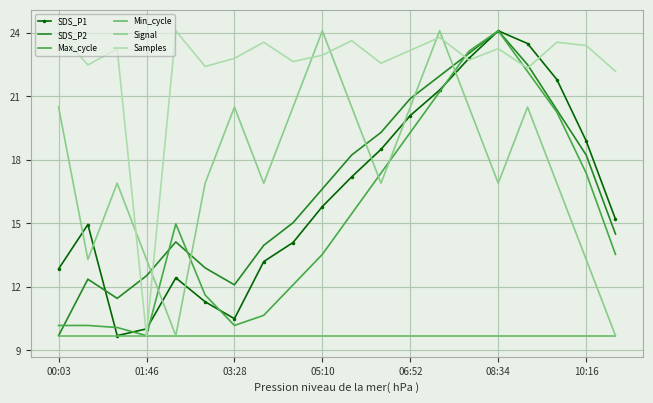

True or false: Samples and SDS_P1 cross at least once.

True